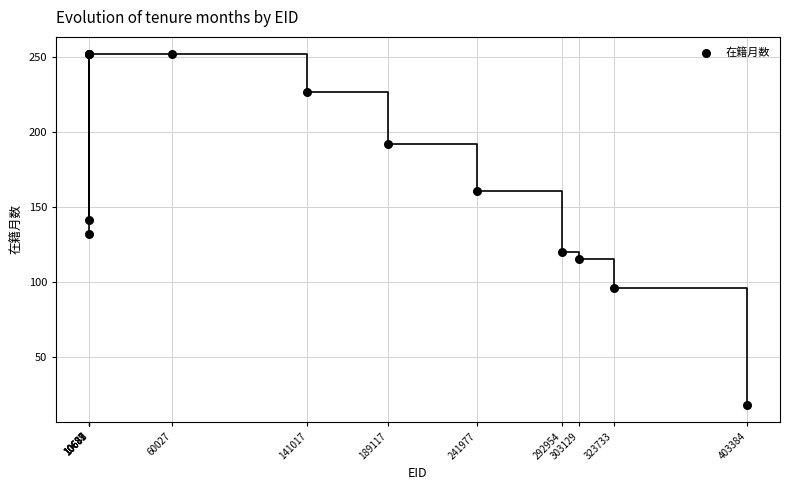

What Y value in the scatter plot is closest to 135?

132